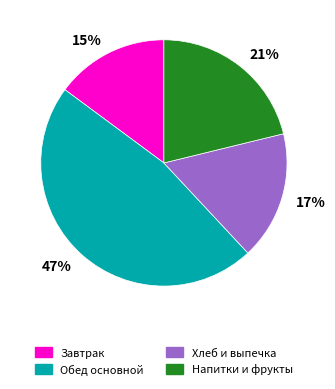

What is the ratio of the value at 15% to the value at 17%?

0.9